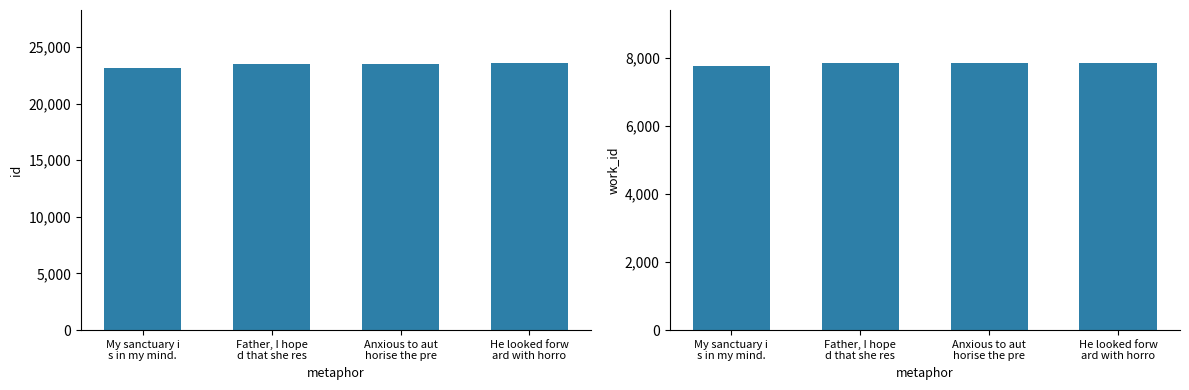

How many data points in id are less than 23540?

2